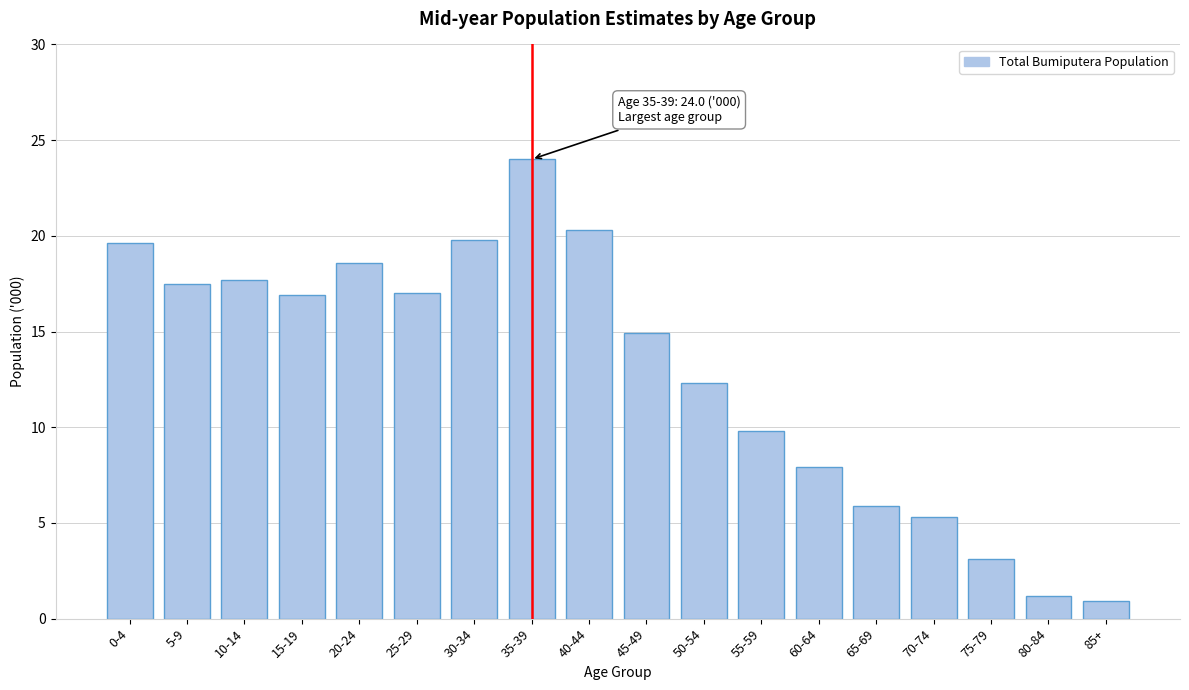

What is the label of the 11th bar from the left?

50-54